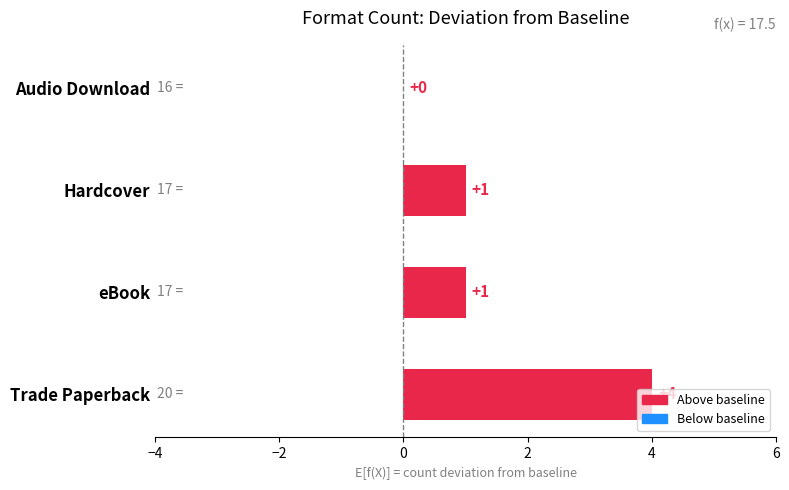

Is it true that the value at Hardcover is 0?

False